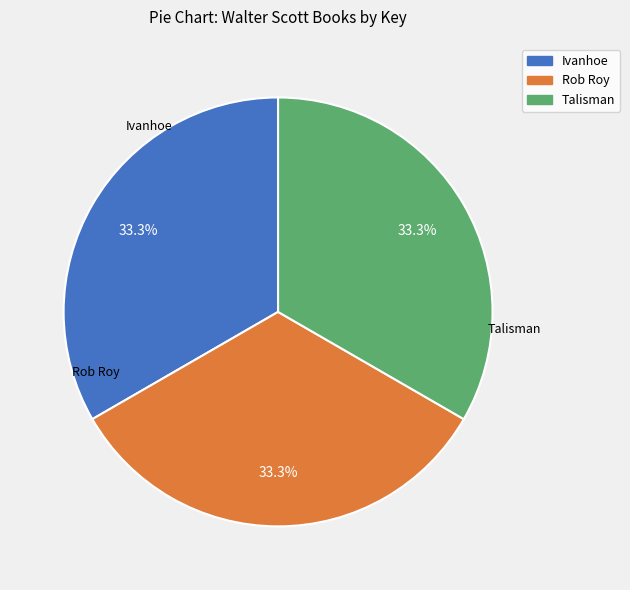

What percentage is the Ivanhoe slice, to the nearest percent?

33%